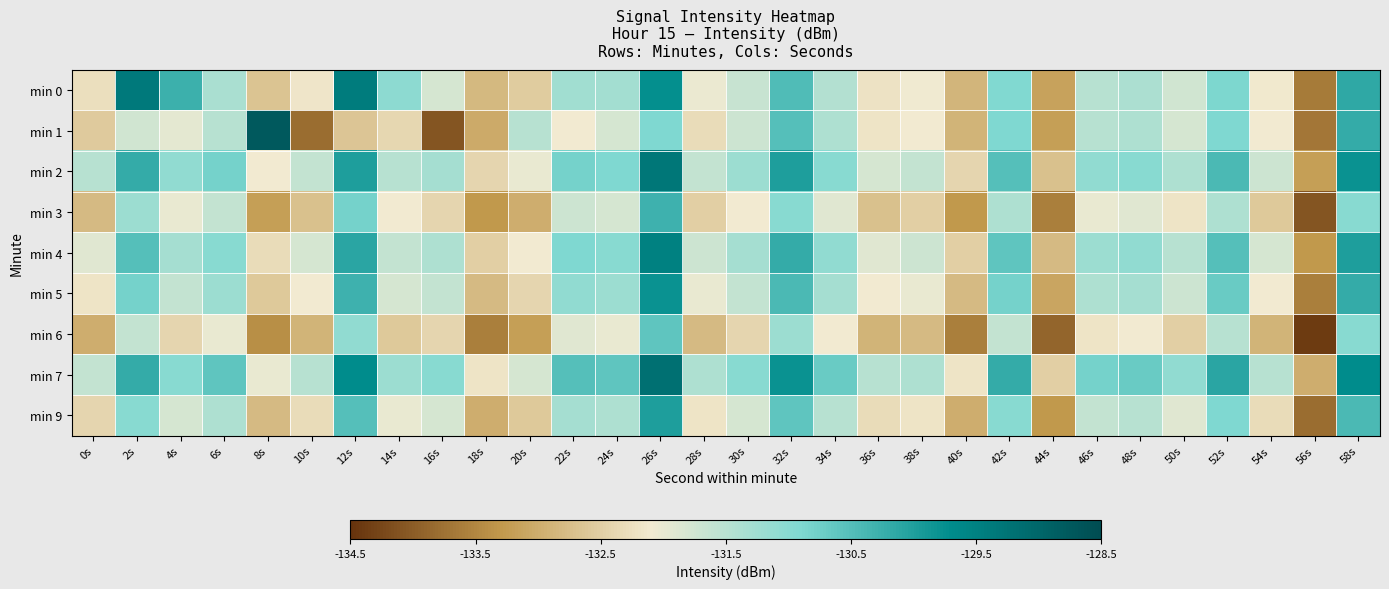

Rank the series by their maximum value, from highest to lowest.

min 1, min 7, min 2, min 0, min 4, min 5, min 9, min 3, min 6